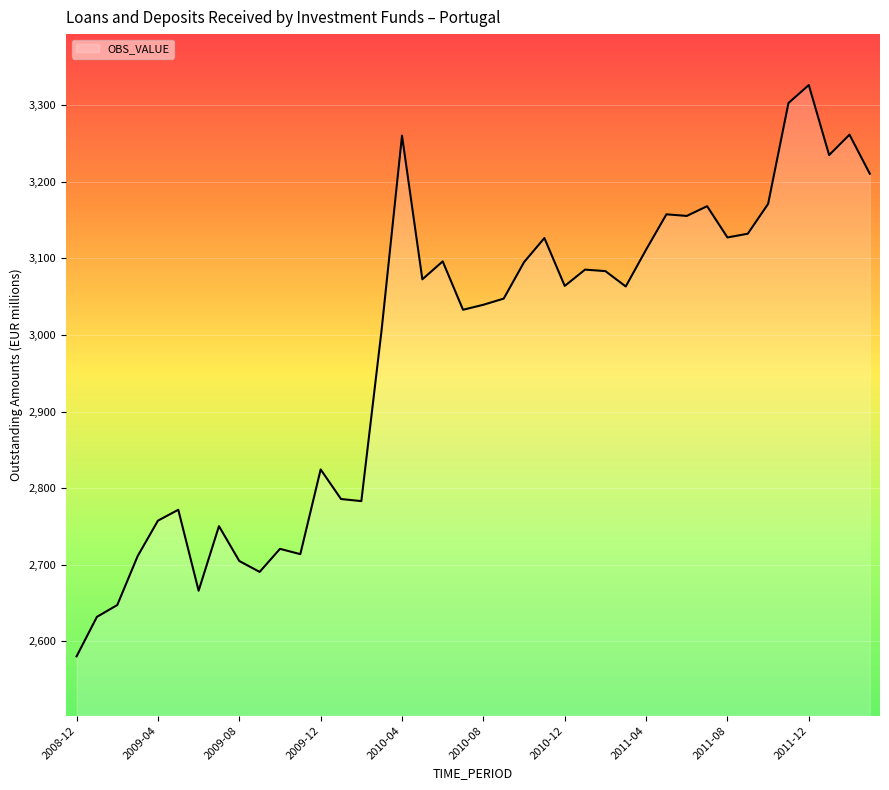

What is the difference between the maximum and minimum values?

745.7